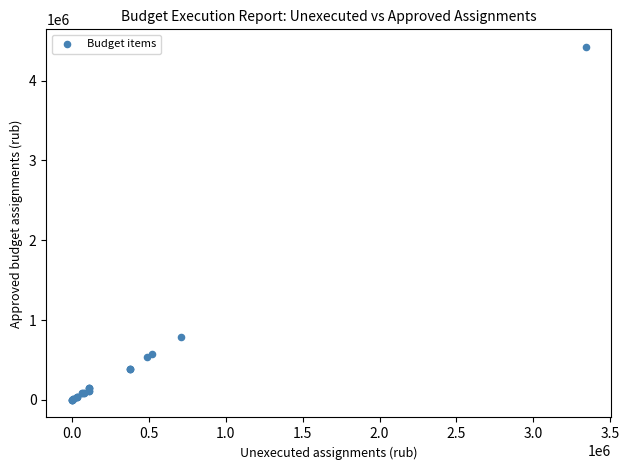

What Y value in the scatter plot is closest to 2210670?

784700.0